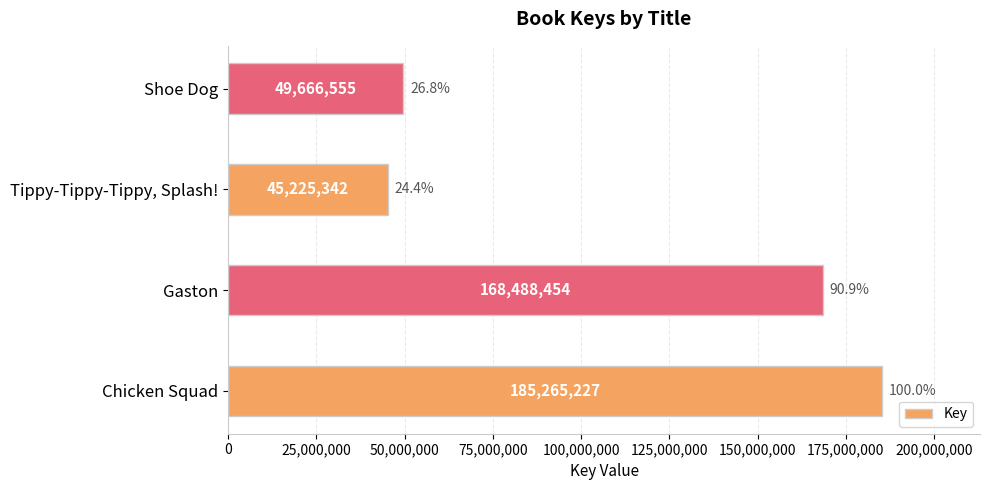

Is it true that the value at Gaston is 168488454?

True